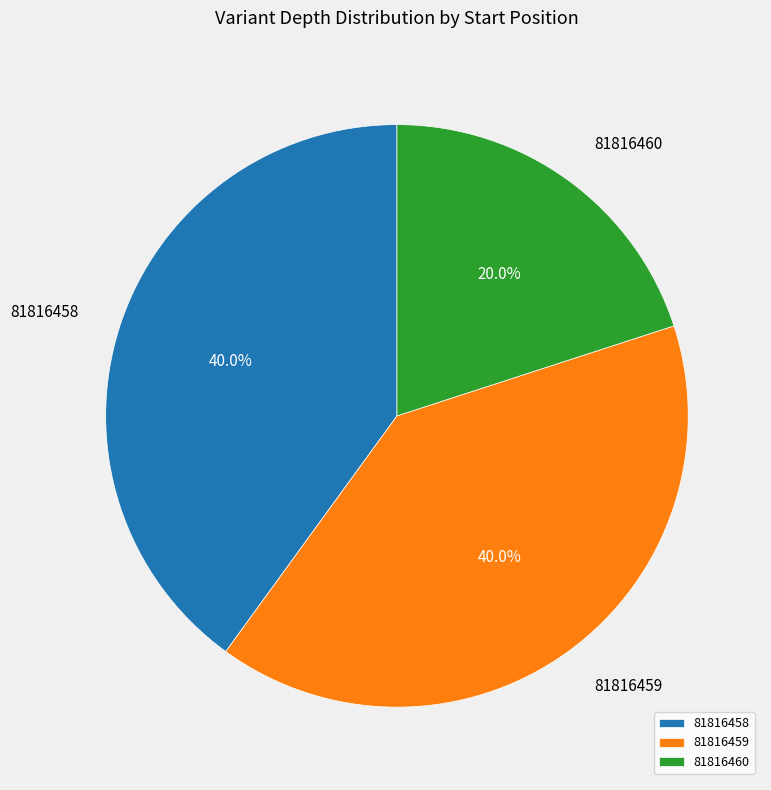

Is it true that 81816460 is 31% of the pie?

False